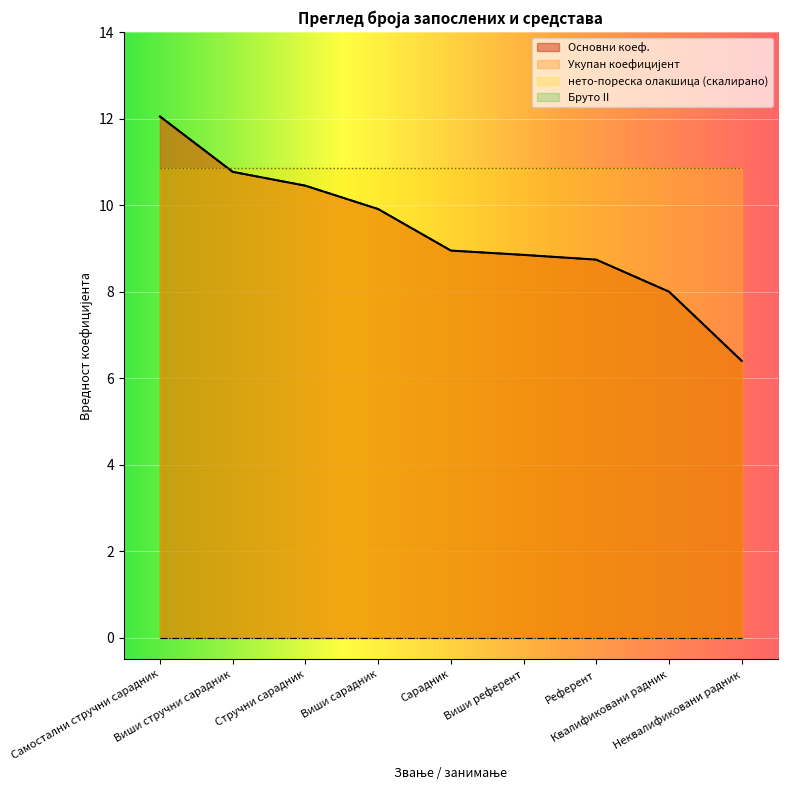

What position from the right is Референт?

3